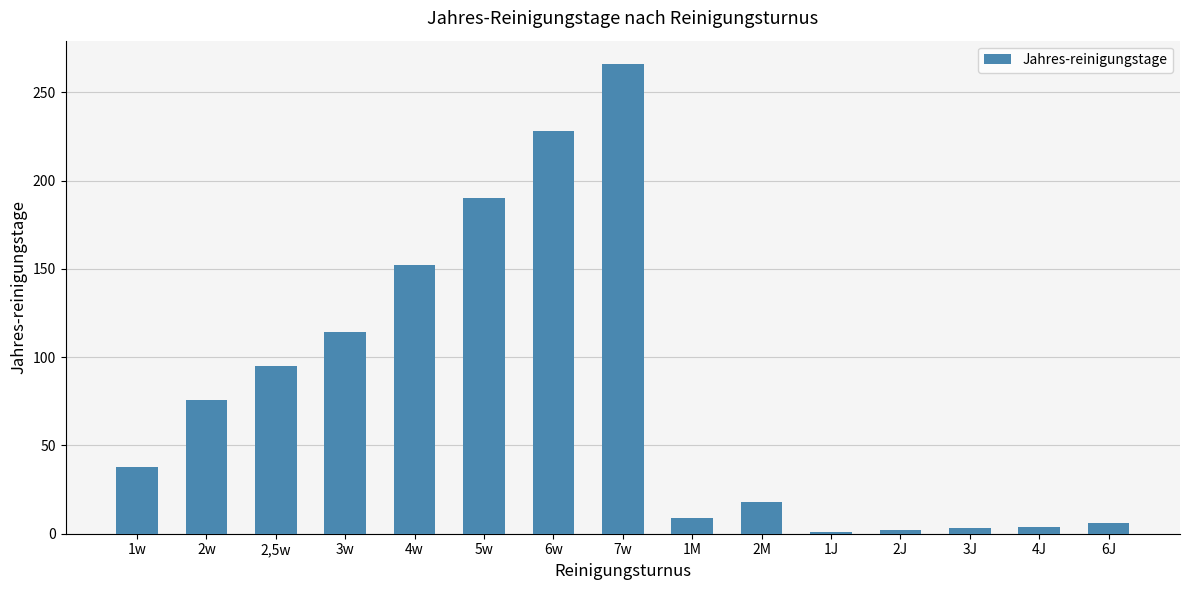

What is the greatest value displayed?

266